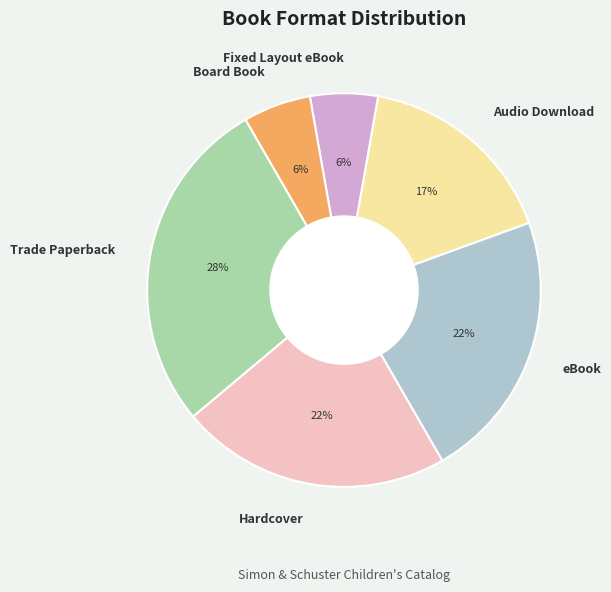

Combined, do eBook and Hardcover account for over 50%?

No